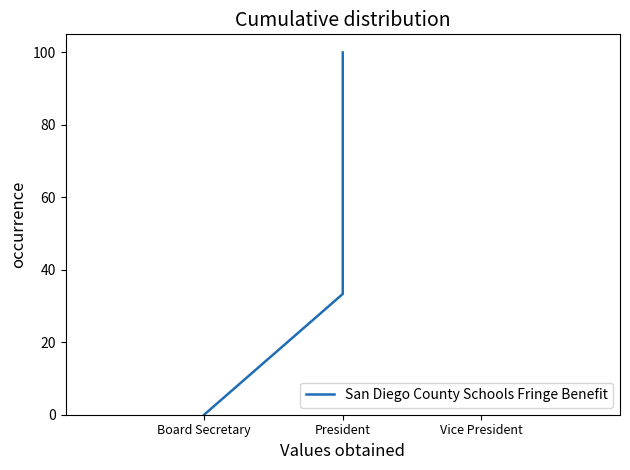

How many values are above zero?

6